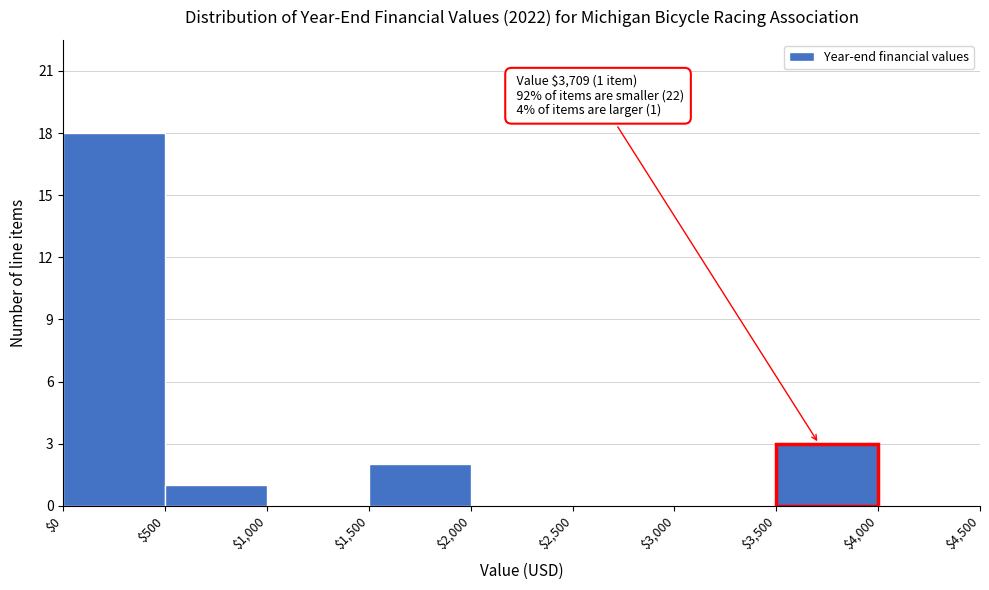

Over which range of the x-axis is the bar tallest?

$0 to $500